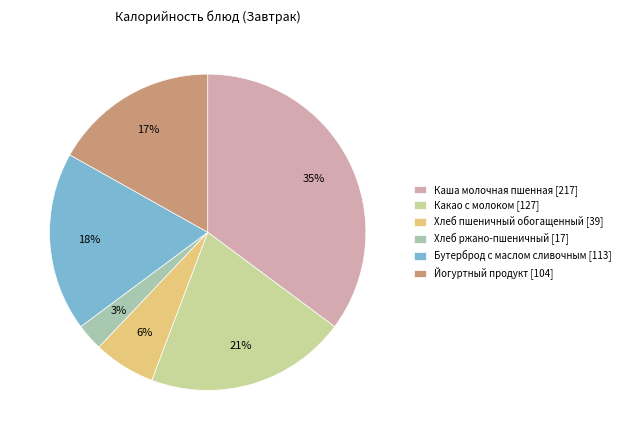

Rank the categories by value from highest to lowest.

Каша молочная пшенная, Какао с молоком, Бутерброд с маслом сливочным, Йогуртный продукт, Хлеб пшеничный обогащенный, Хлеб ржано-пшеничный